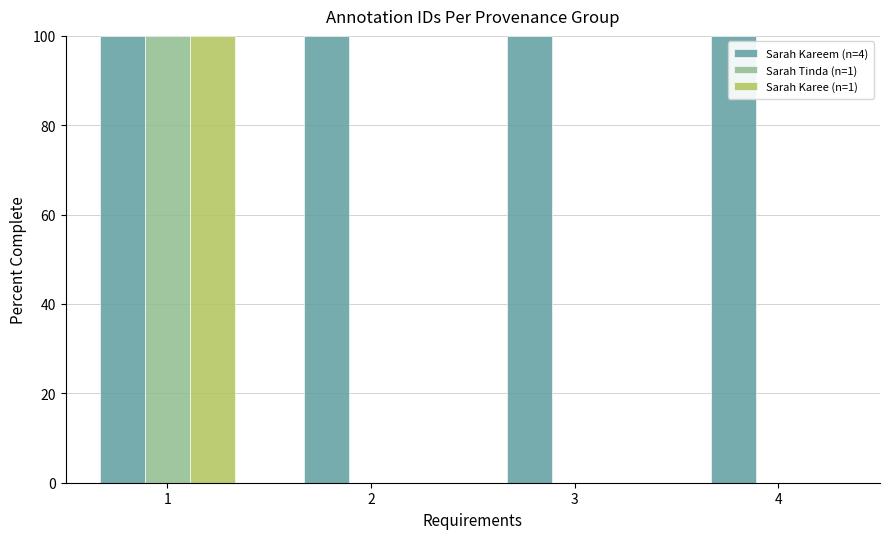

Reading left to right, transcribe all the data shown in this chart.

Sarah Kareem (n=4): 100	100	100	100
Sarah Tinda (n=1): 100	0	0	0
Sarah Karee (n=1): 100	0	0	0